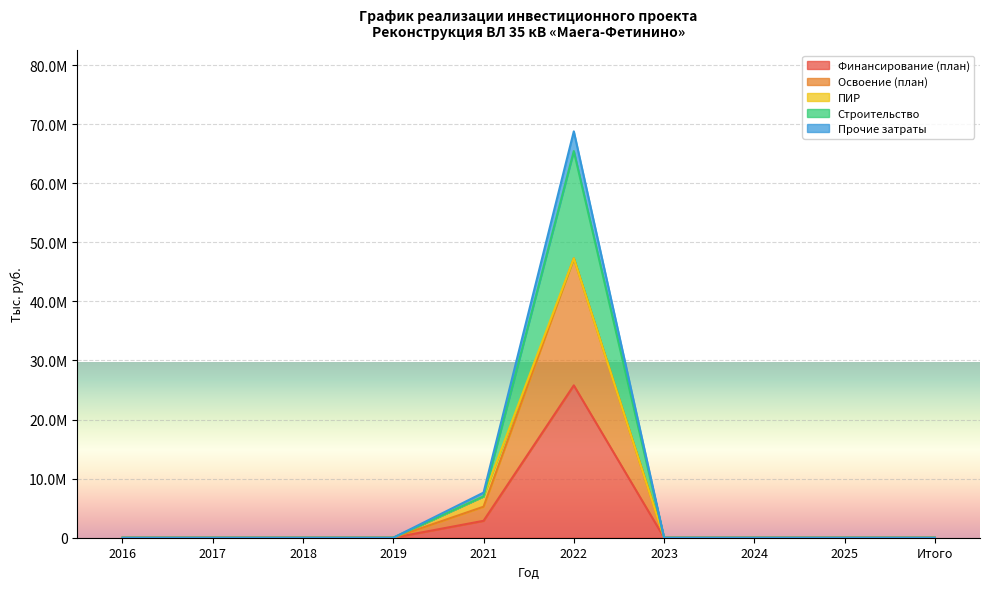

What are all the series names shown in the legend?

Финансирование (план), Освоение (план), ПИР, Строительство, Прочие затраты